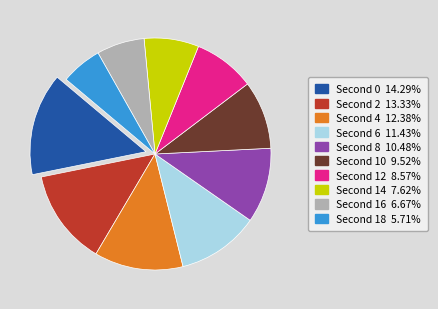

Count the number of slices in the pie.

10